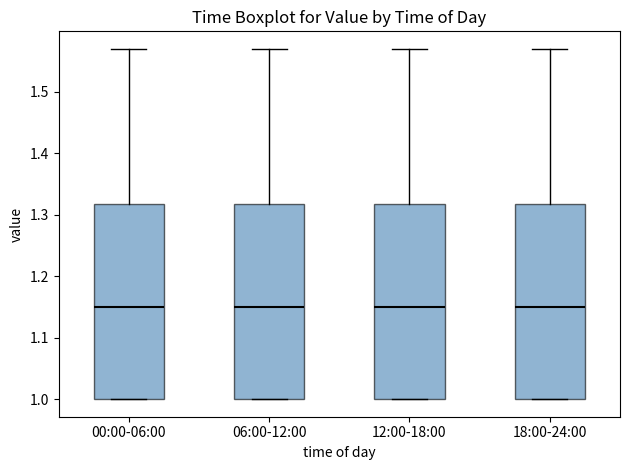

Where does the median line of the box for 18:00-24:00 sit on the y-axis? The values are not printed on the chart, so give them approximately, as read against the axis.

1.15